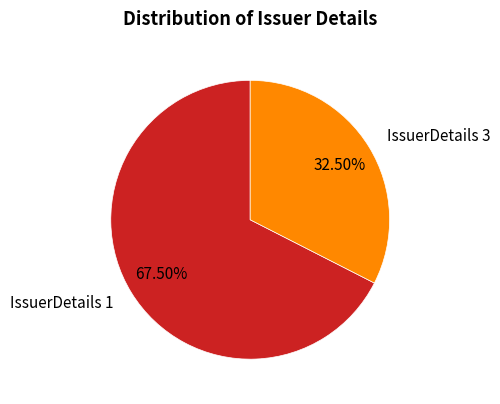

To the nearest percent, what is the average slice percentage?

50%